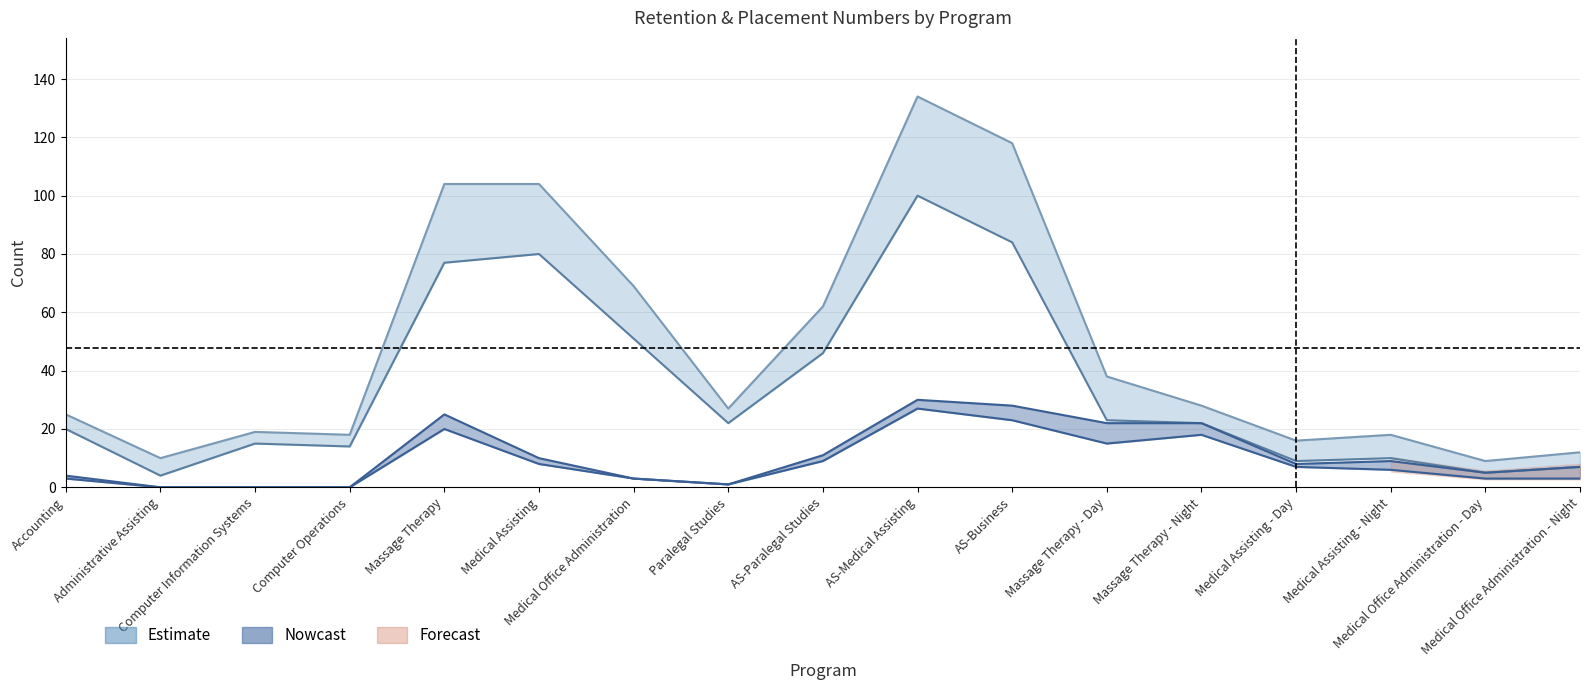

Which label corresponds to the largest value in the chart?

AS-Medical Assisting